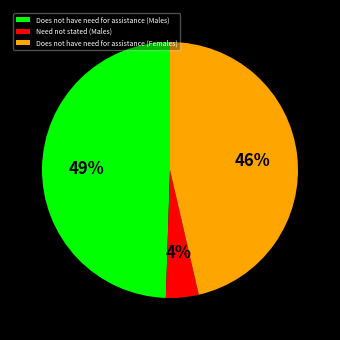

How many slices are in this pie chart?

3